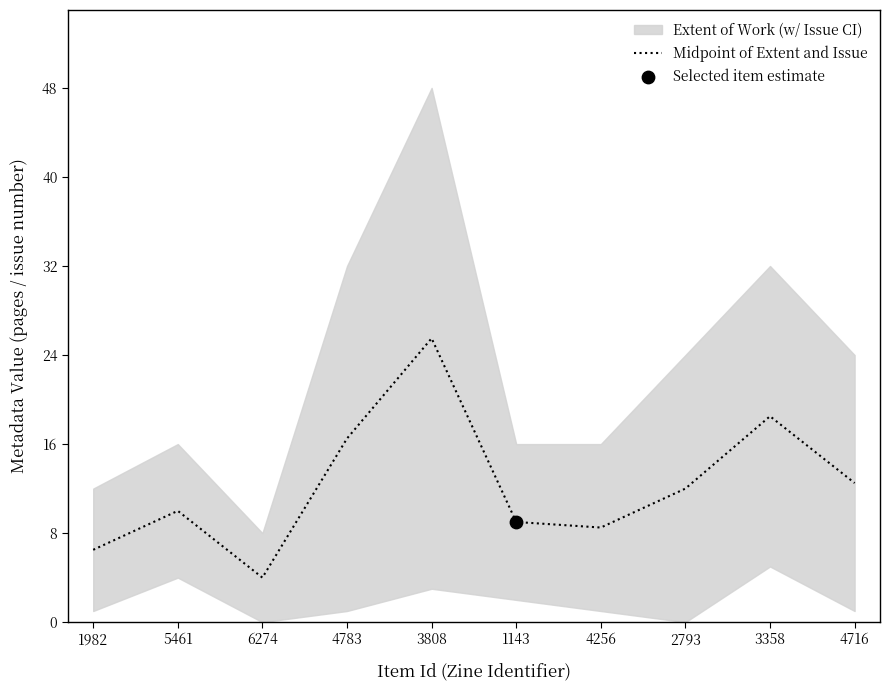

What is the change in value from 1143 to 3358?

+9.5